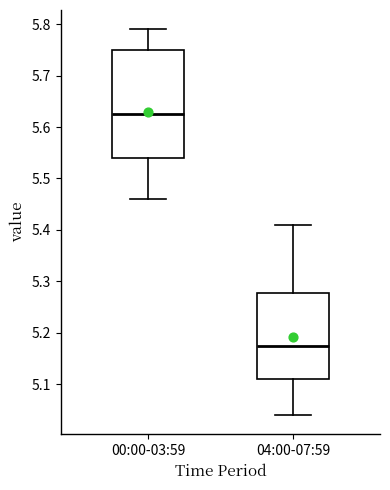

Which box has the highest median line?

00:00-03:59